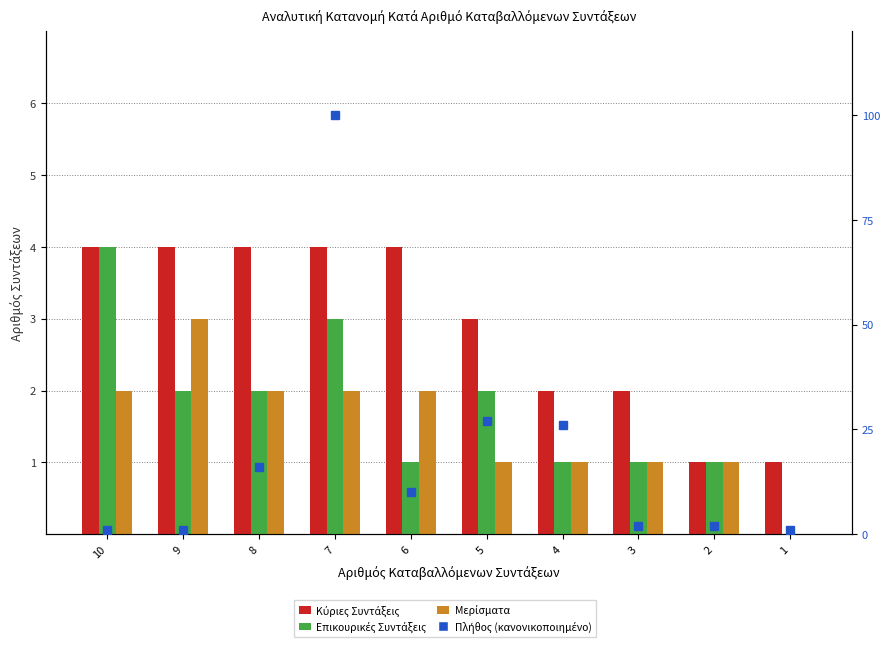

What is the lowest value of the Πλήθος (κανονικοποιημένο) series?

1